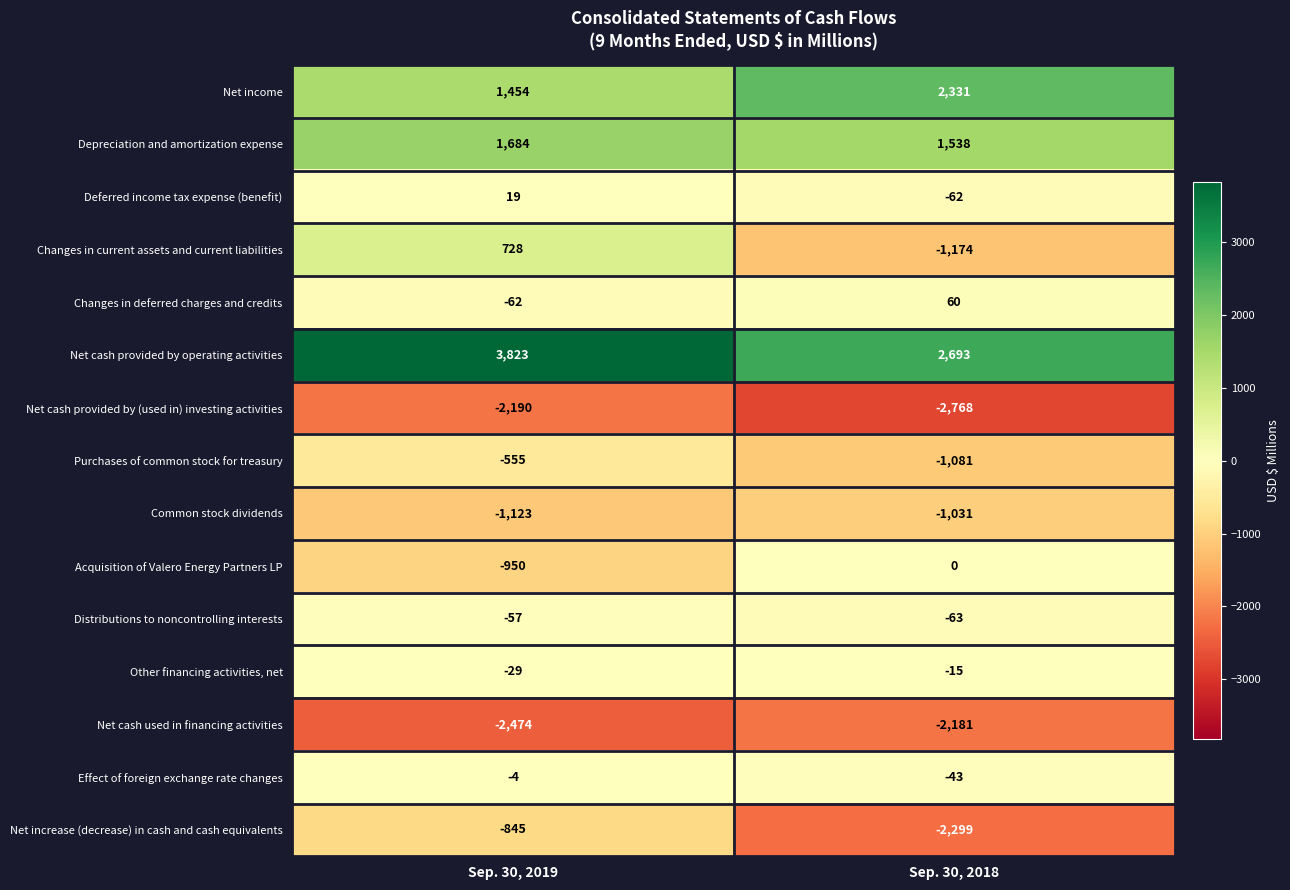

Which category has the lowest value in the Net increase (decrease) in cash and cash equivalents series?

Sep. 30, 2018